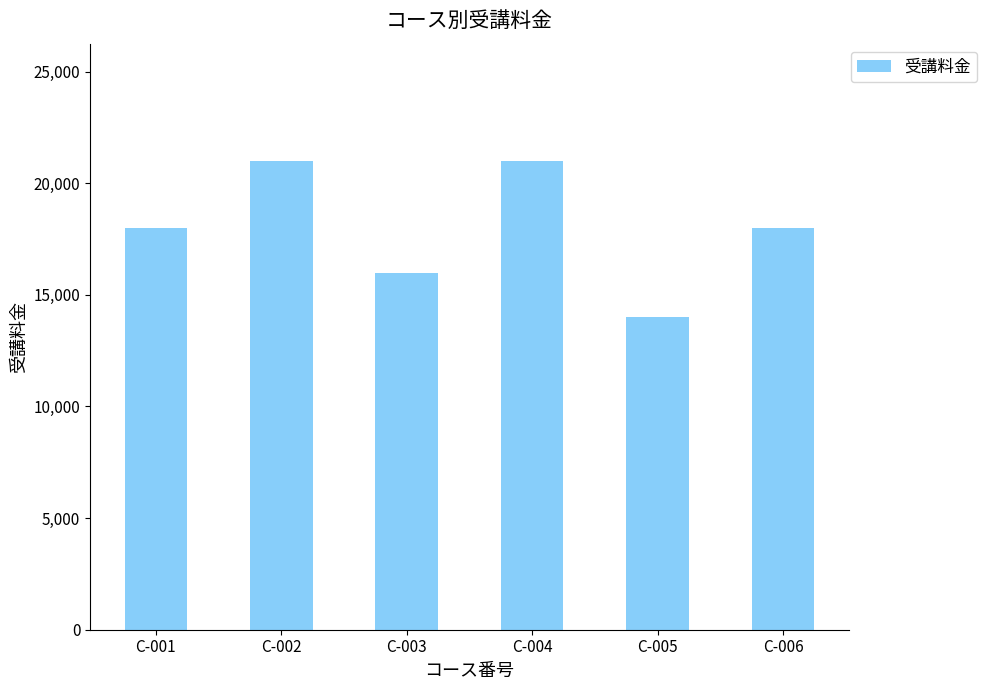

Read the value at C-003.

16000